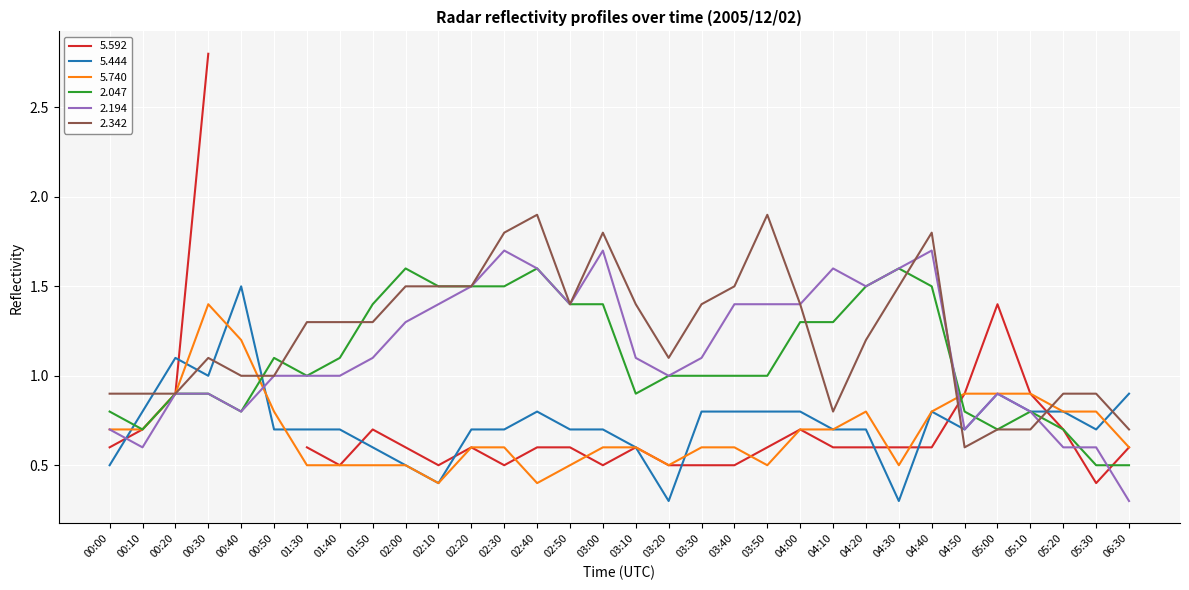

How many categories are shown in the chart?

32